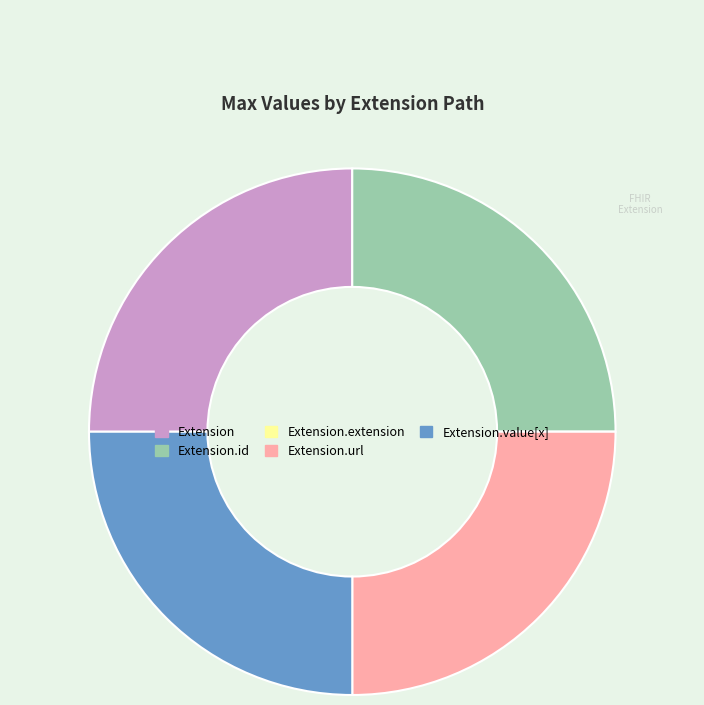

Is there any slice that represents more than half of the pie?

No